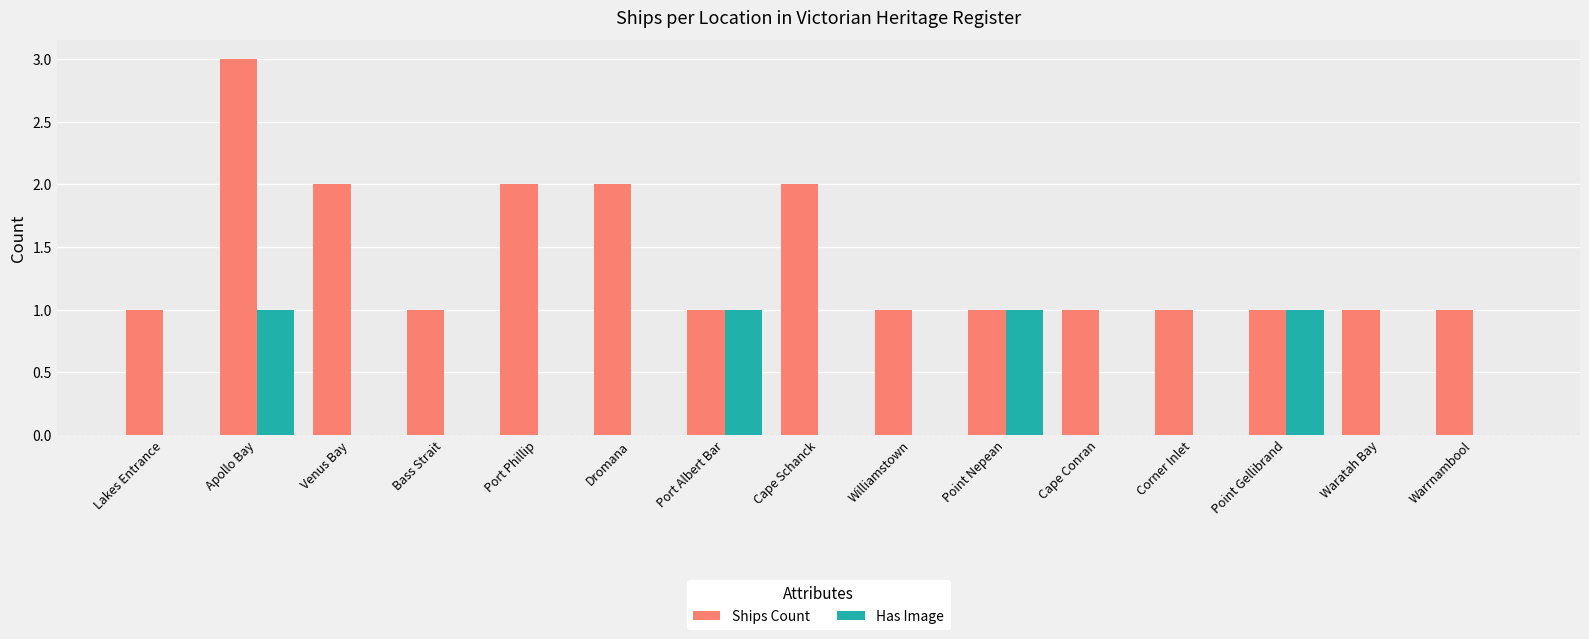

Which series changed the most between Apollo Bay and Cape Conran?

Ships Count